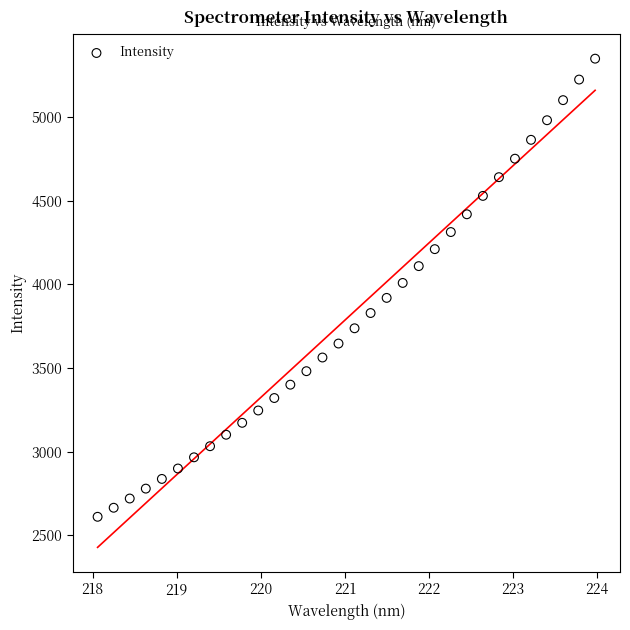

What is the range of X values (max minus min)?

5.9